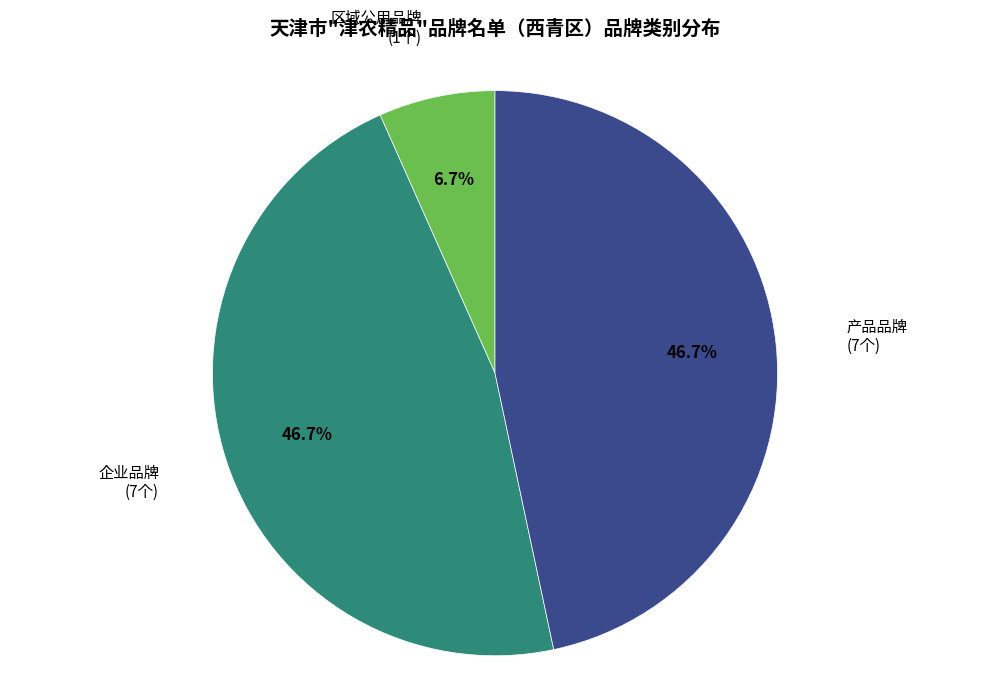

Is there a majority slice in this chart?

No